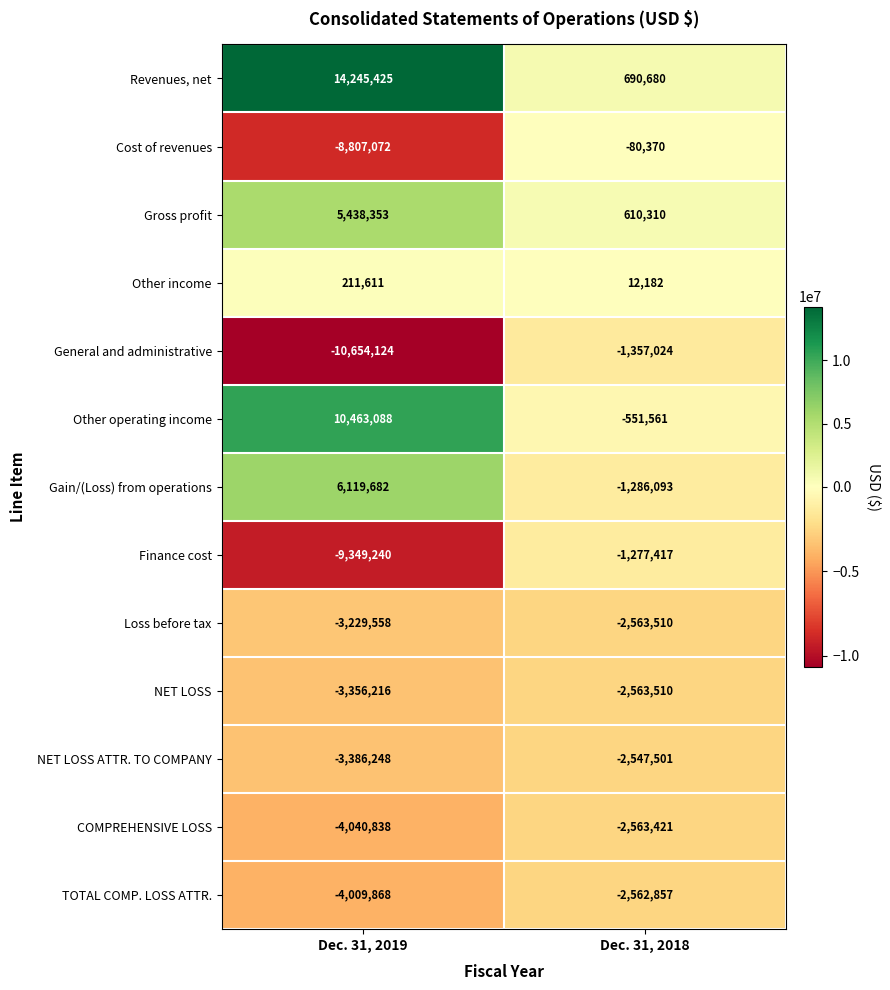

Which category has the highest value across all series?

Dec. 31, 2019